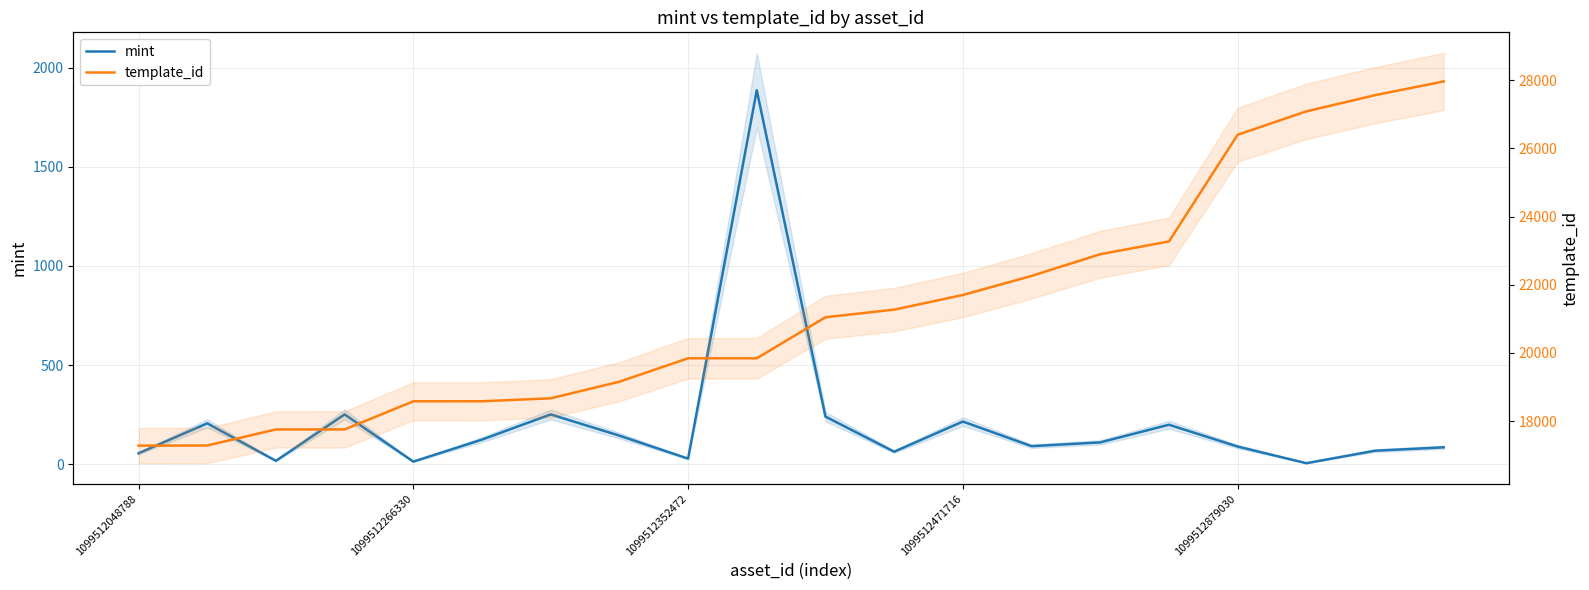

Rank the series at 1099512471716 from highest to lowest value.

template_id, mint